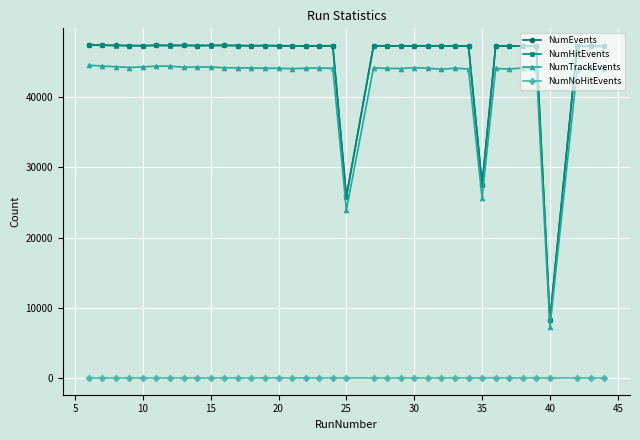

At how many categories does at least one series exceed 16395?

36